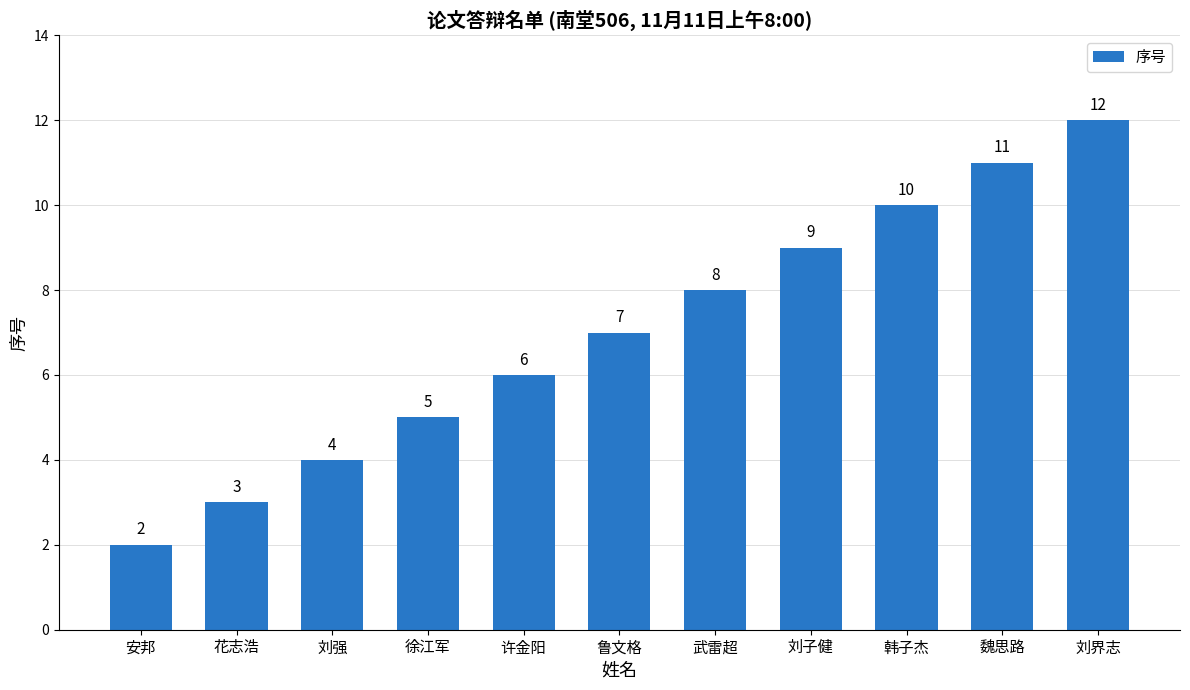

What is the sum of all values?

77